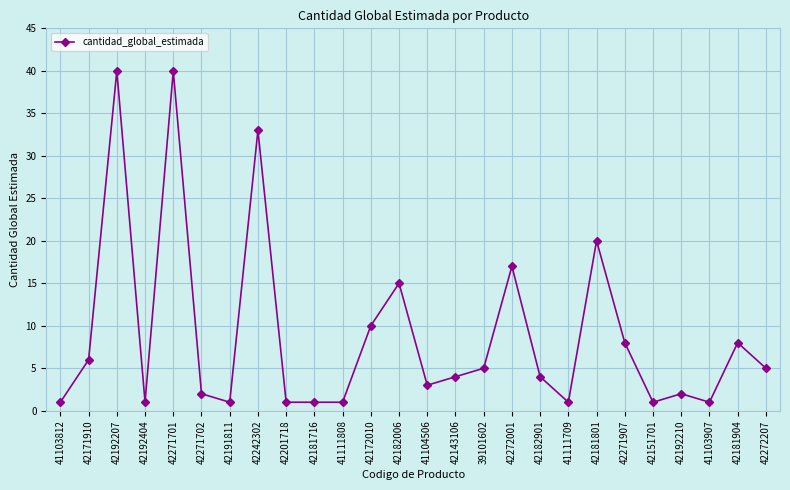

How many lines are shown in the chart?

1